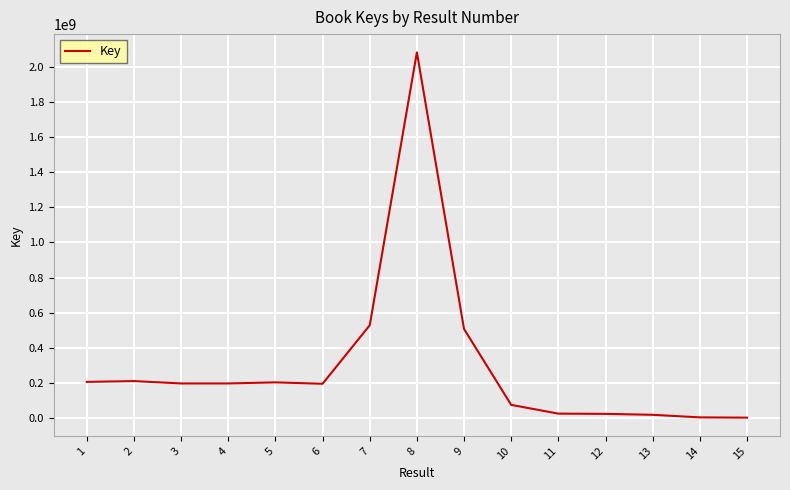

Does the chart have visible grid lines?

Yes